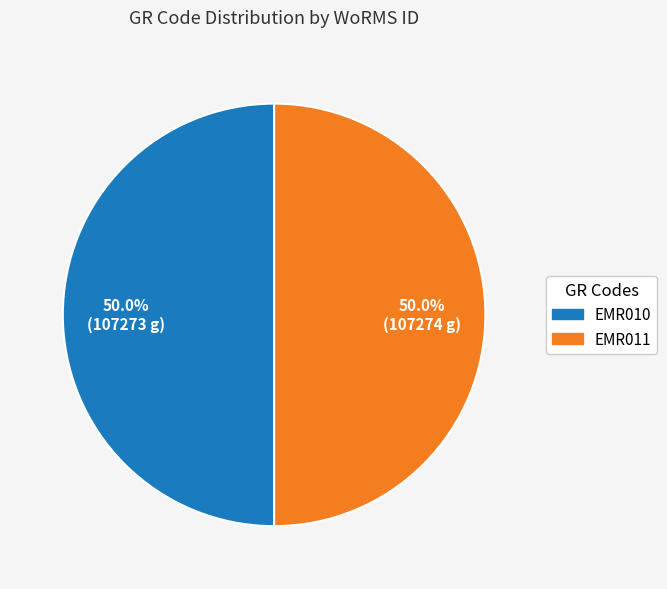

Approximately how many times larger is the value at EMR010 compared to EMR011?

1.0